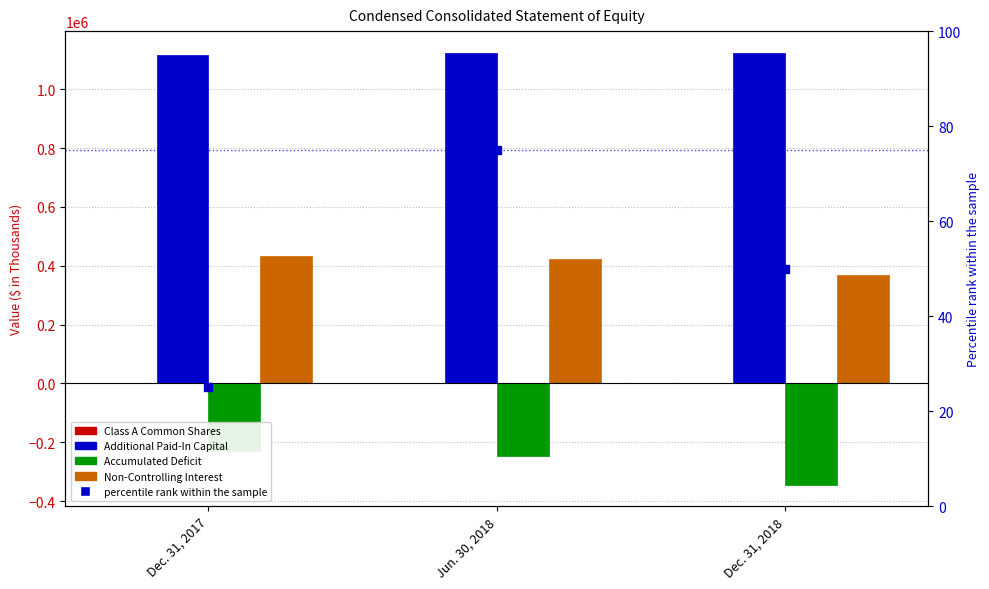

What are all the series names shown in the legend?

Class A Common Shares, Additional Paid-In Capital, Accumulated Deficit, Non-Controlling Interest, percentile rank within the sample